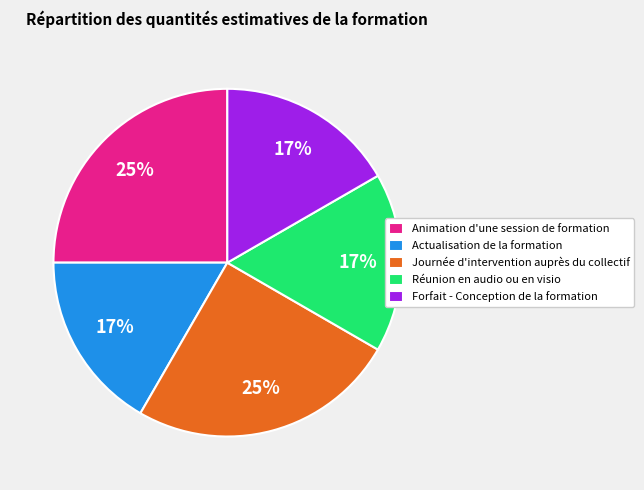

To the nearest percent, what percentage of the pie is Réunion en audio ou en visio?

17%